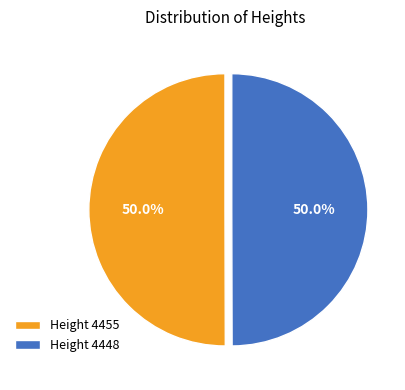

Combined, do Height 4448 and Height 4455 account for over 50%?

Yes